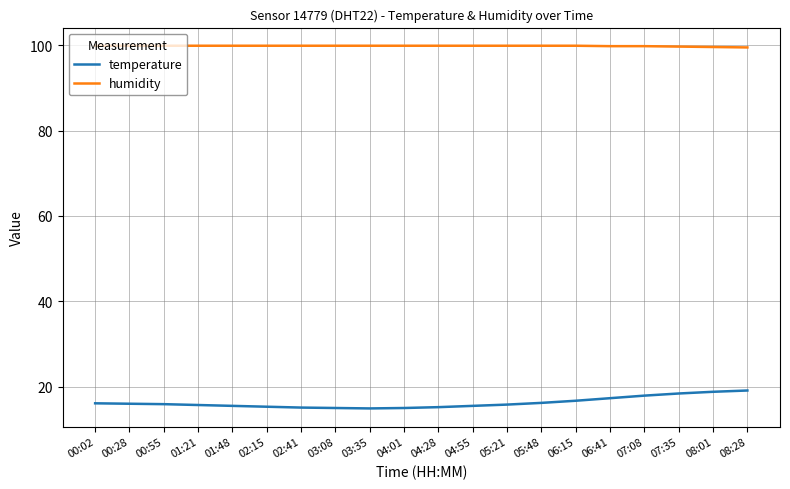

True or false: humidity and temperature cross at least once.

False